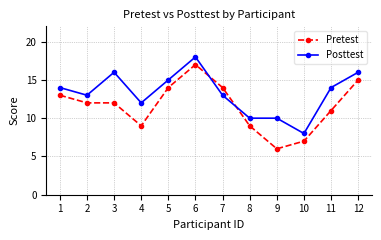

What is the total value across all series at 3?

28